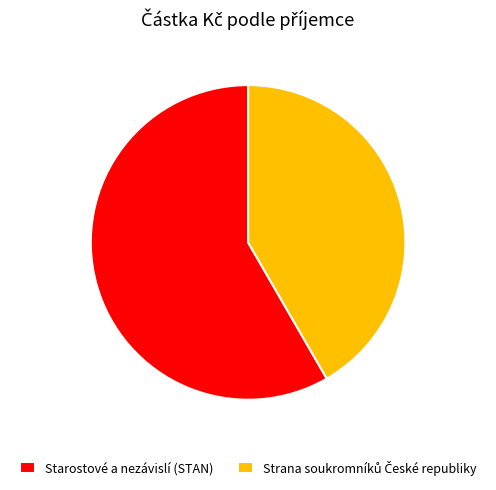

Is there a majority slice in this chart?

Yes